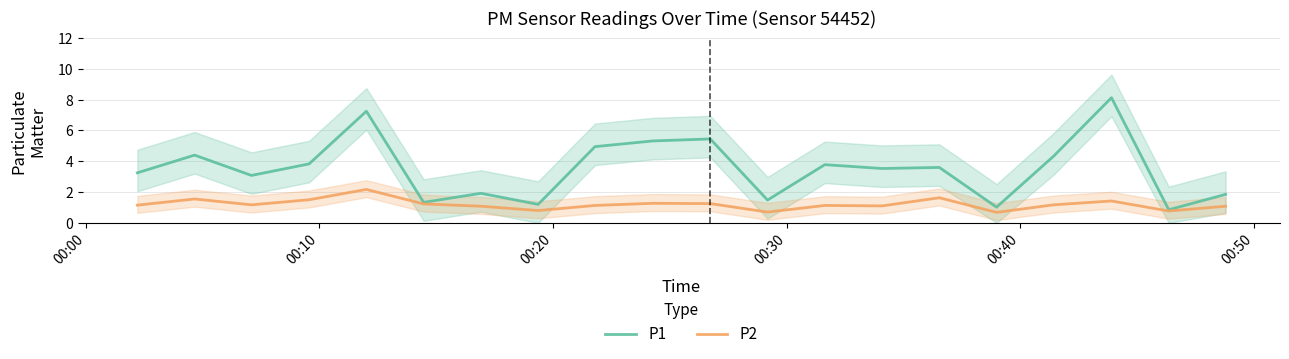

What is the lowest value of the P2 series?

0.7